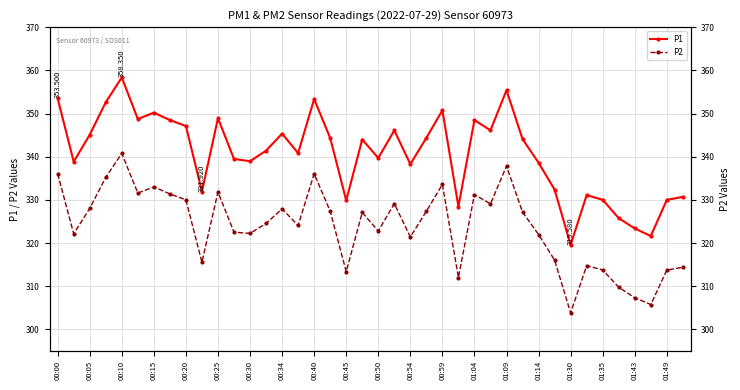

Which series changed the most between 00:45 and 29?

P1